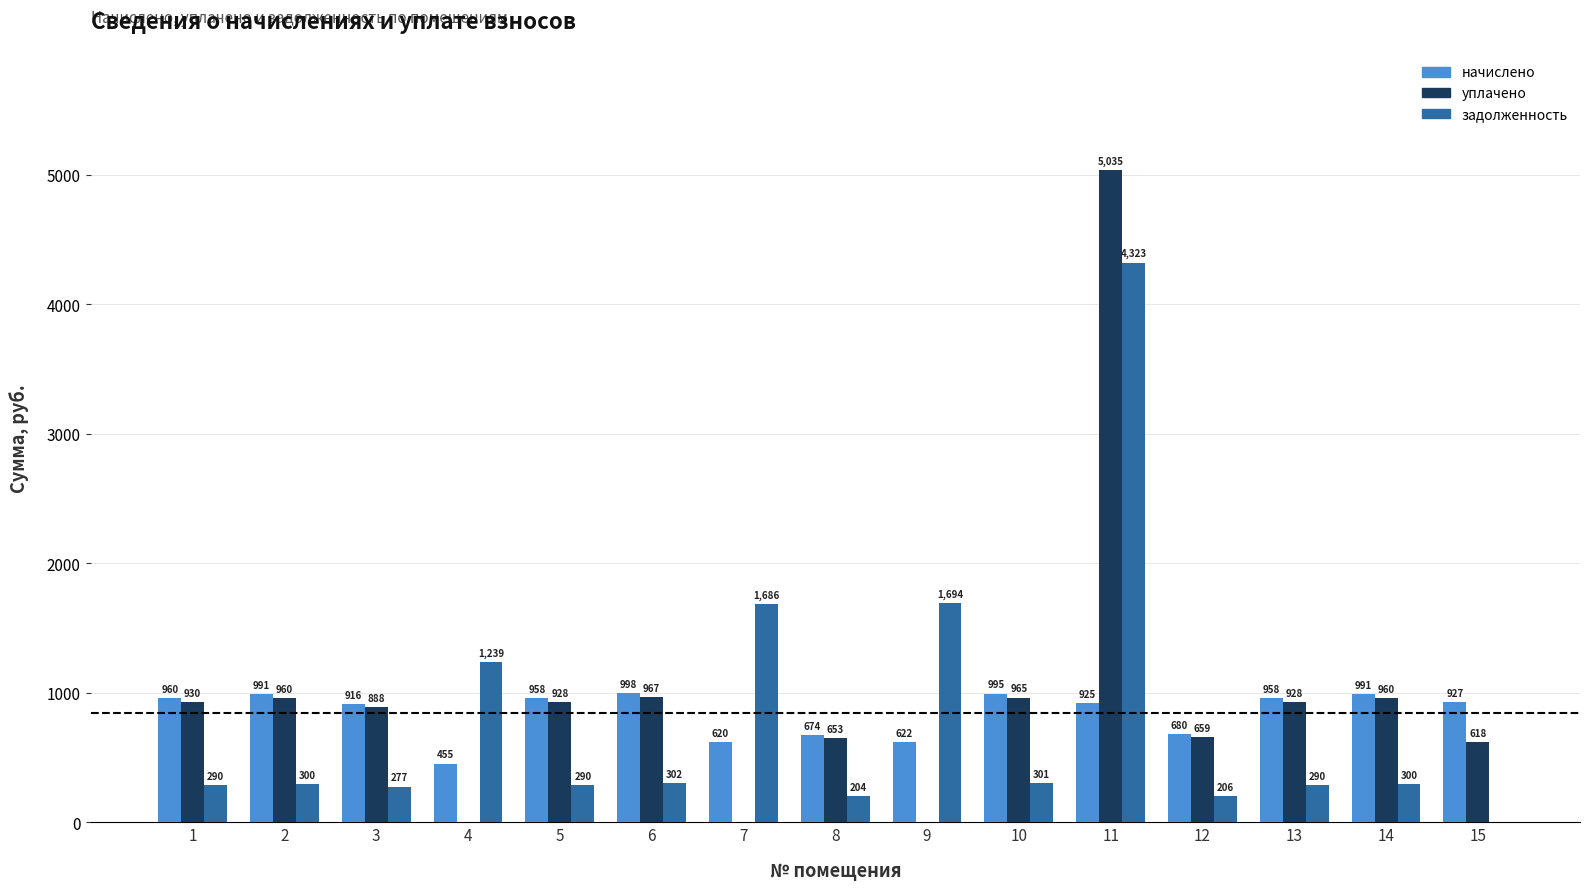

Which series has the largest total across all categories?

уплачено